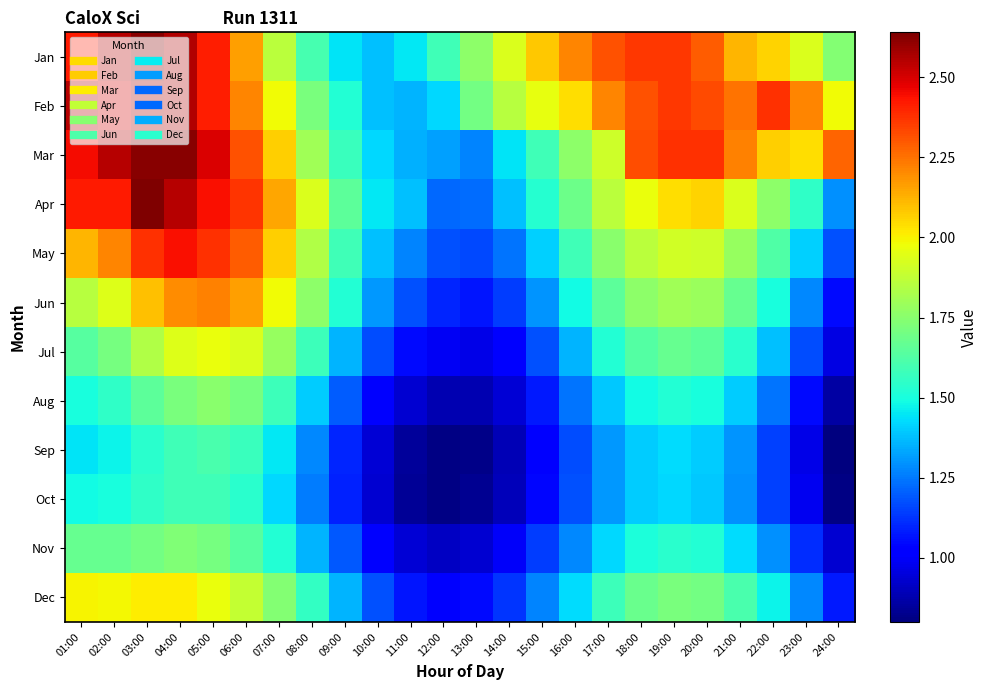

How many series are shown in this chart?

12